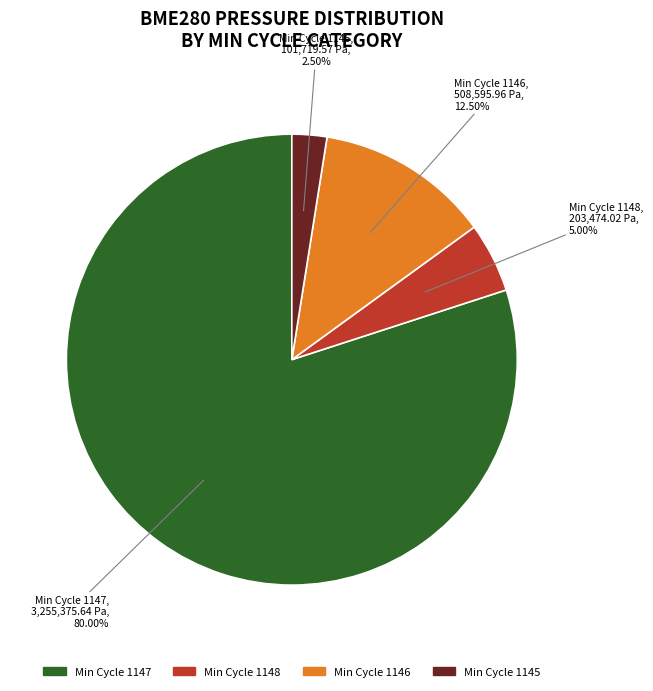

Does any single category account for the majority?

Yes